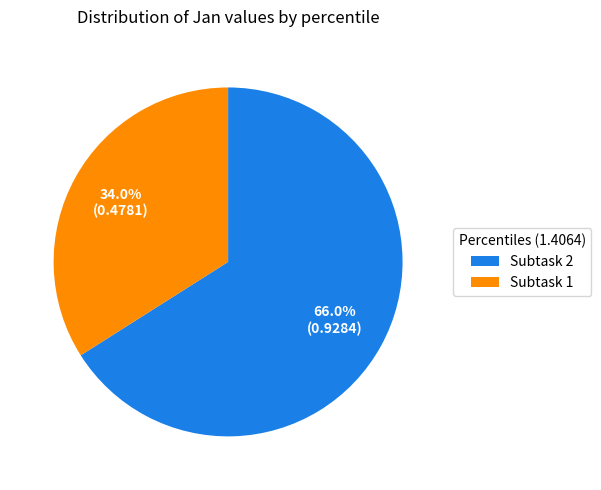

To the nearest percent, what is the average slice percentage?

50%